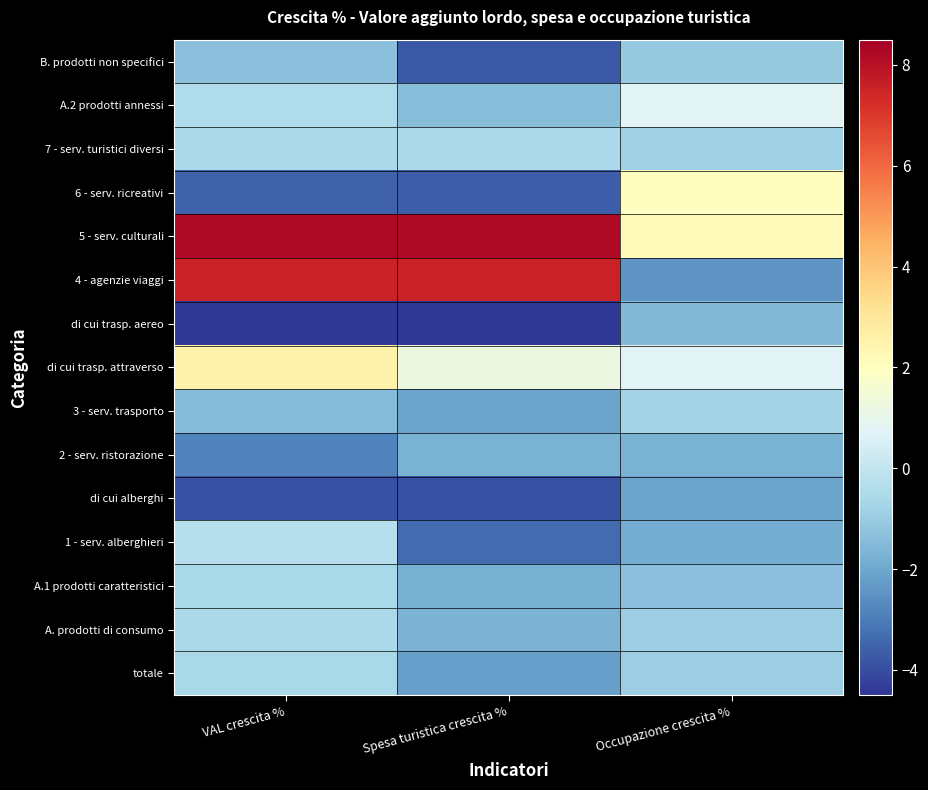

Which has a higher value, VAL crescita % or Spesa turistica crescita %?

VAL crescita %